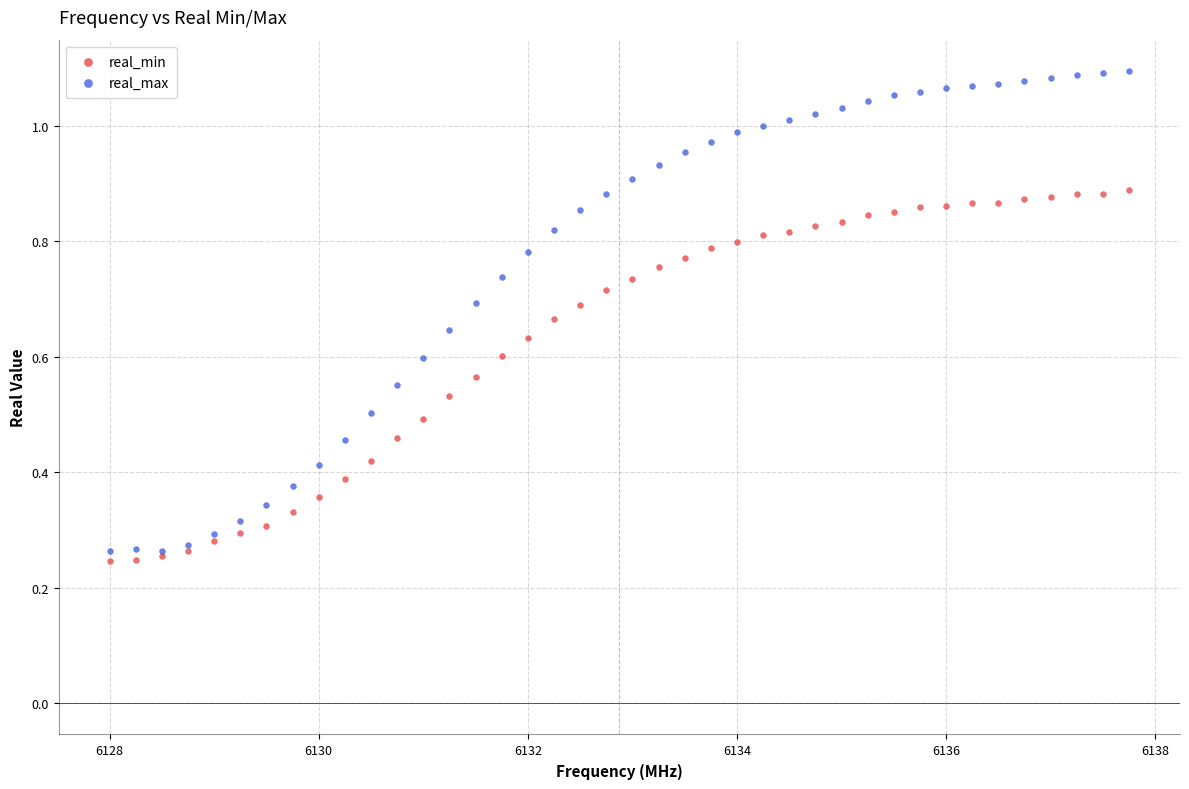

Which series contains the lowest Y value?

real_min